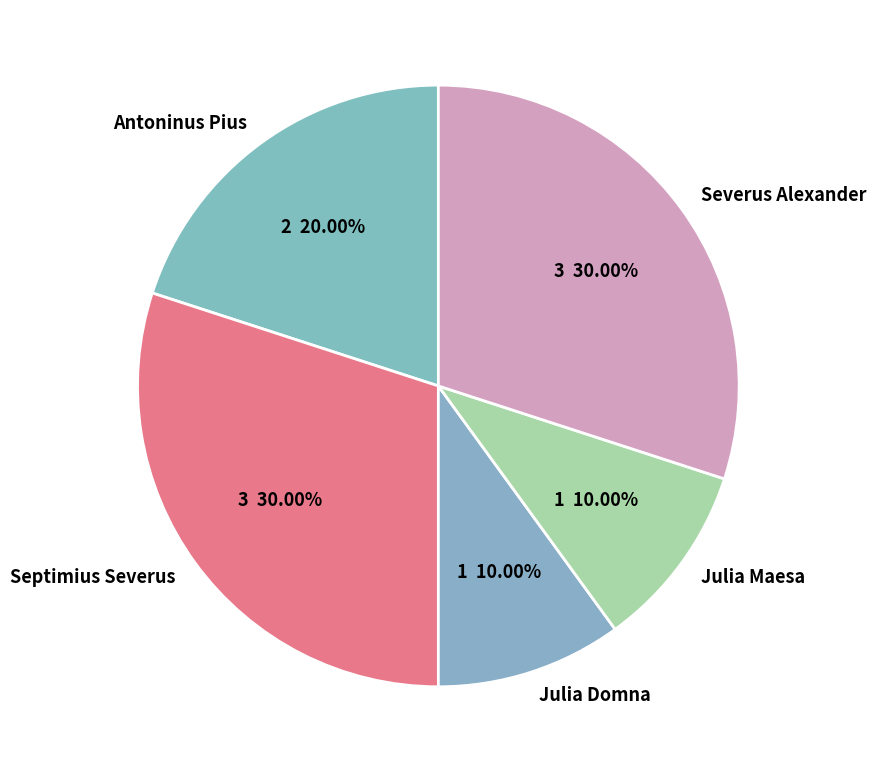

Does any single category account for the majority?

No